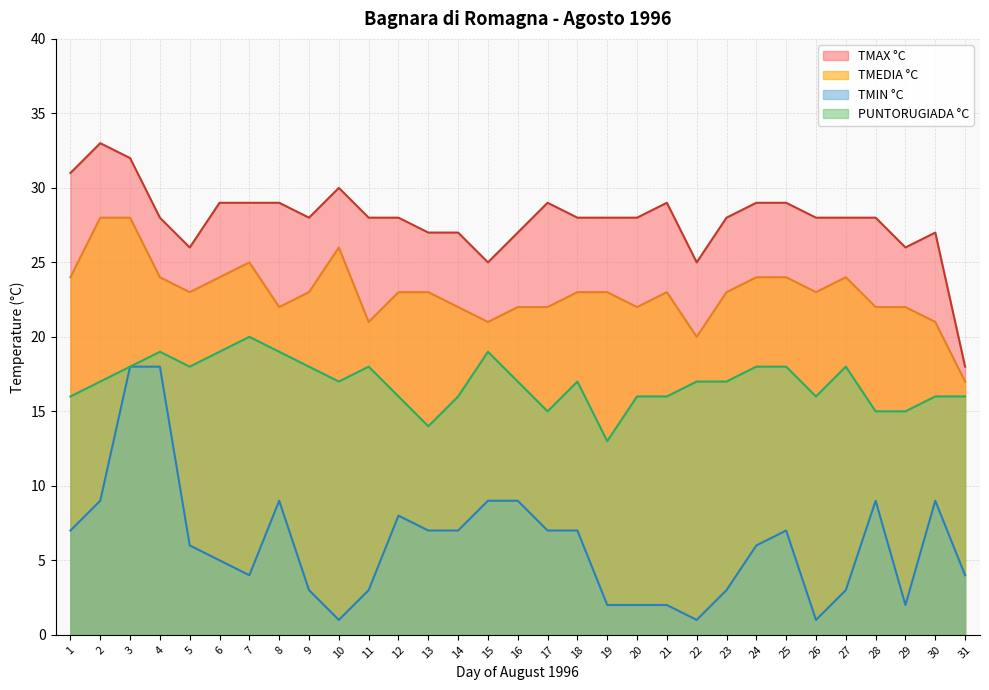

What is the difference between the highest and lowest values at 7?

25